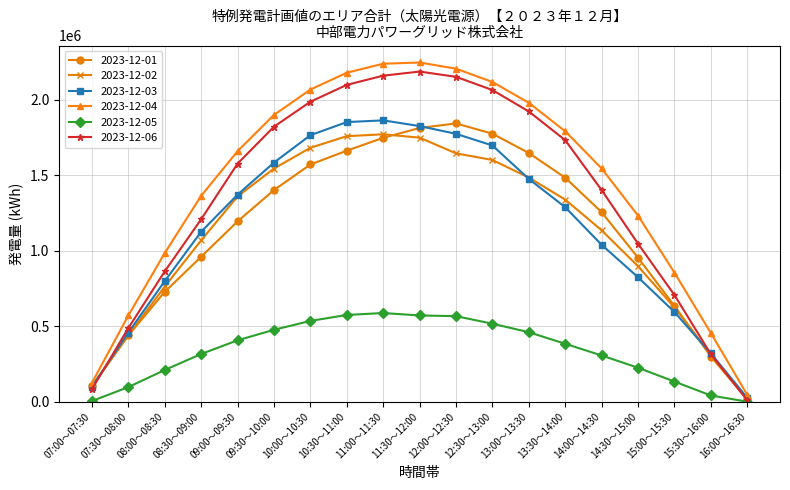

What is the average value of the 2023-12-06 series?

1358698